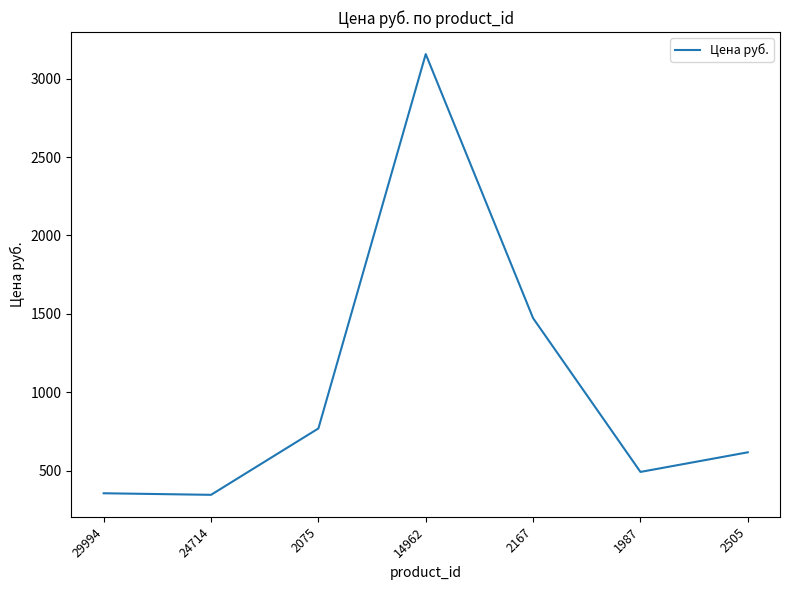

How many interior local peaks (higher than both neighbors) does the data have?

1